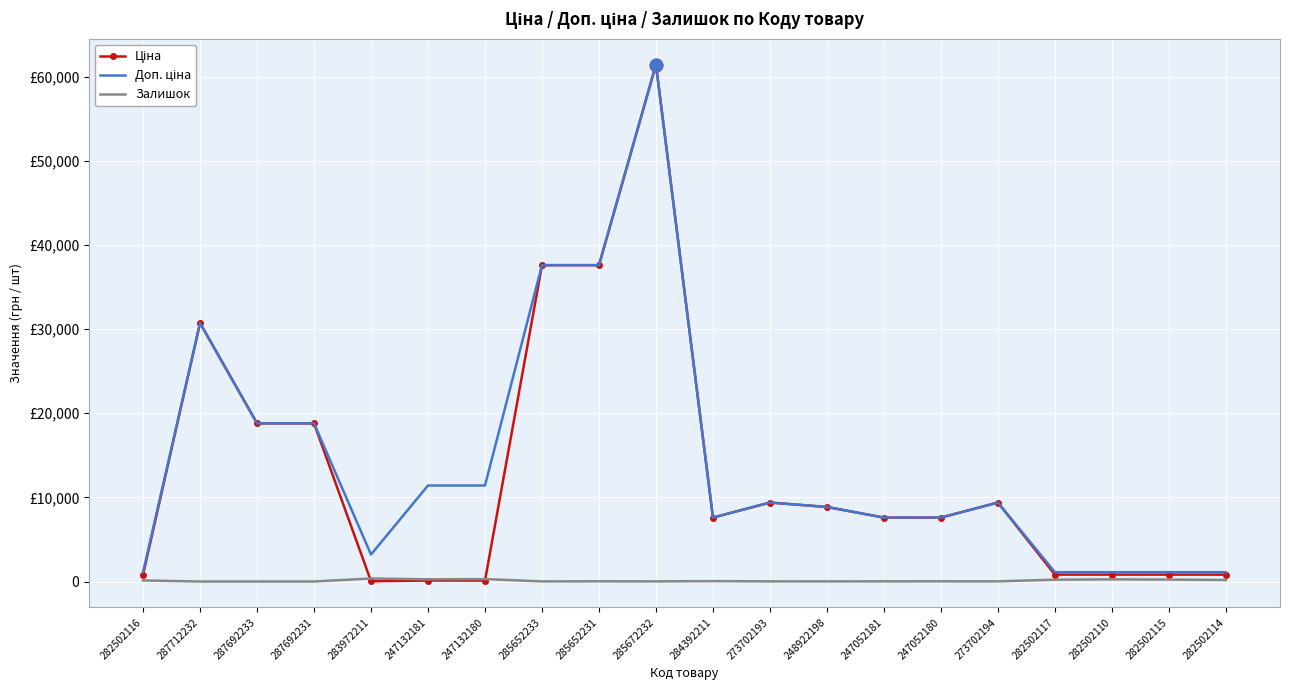

Is the value of Доп. ціна at 285652233 greater than the value of Ціна at 282502115?

Yes